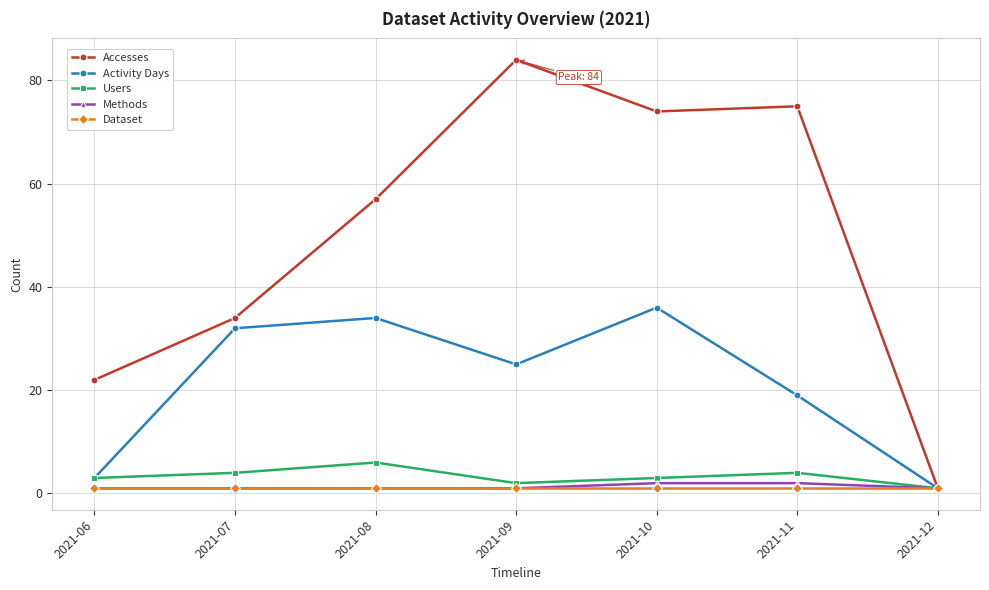

In Users, how many points are higher than both neighbors (excluding endpoints)?

2